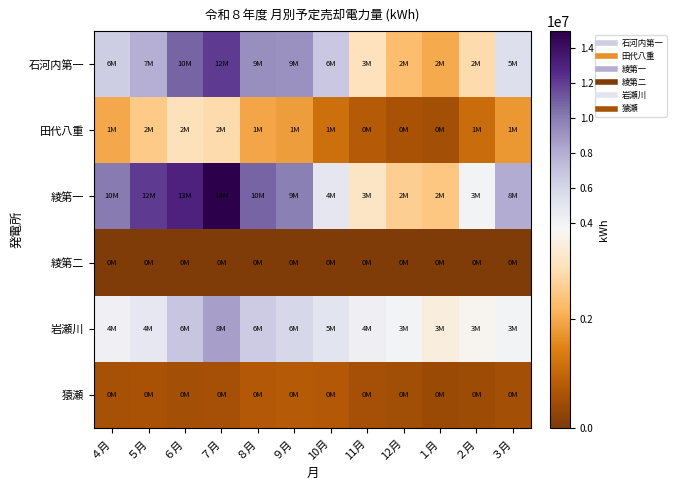

Which series has the largest total across all categories?

綾第一